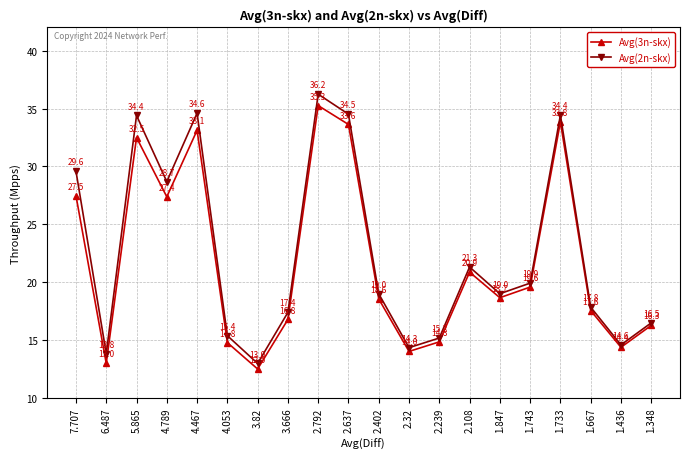

What are all the series names shown in the legend?

Avg(3n-skx), Avg(2n-skx)